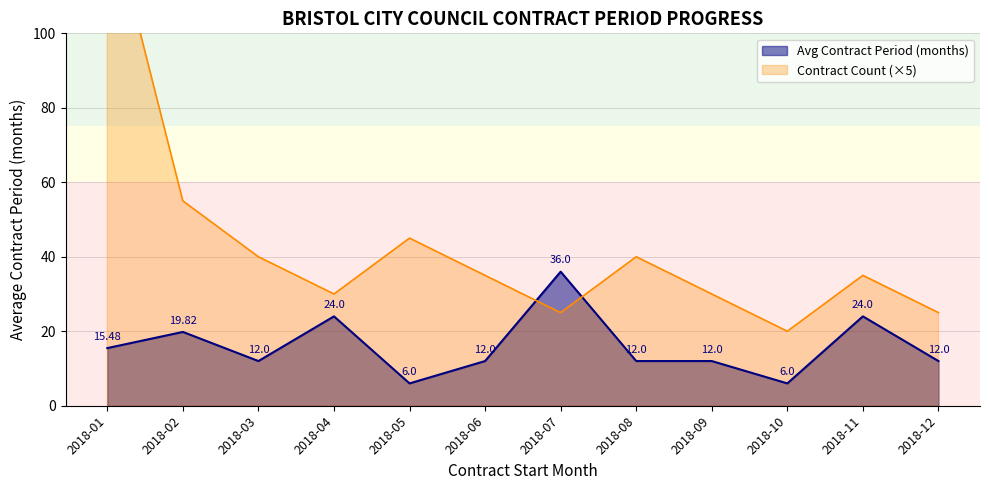

What is the sum of all values?

191.3